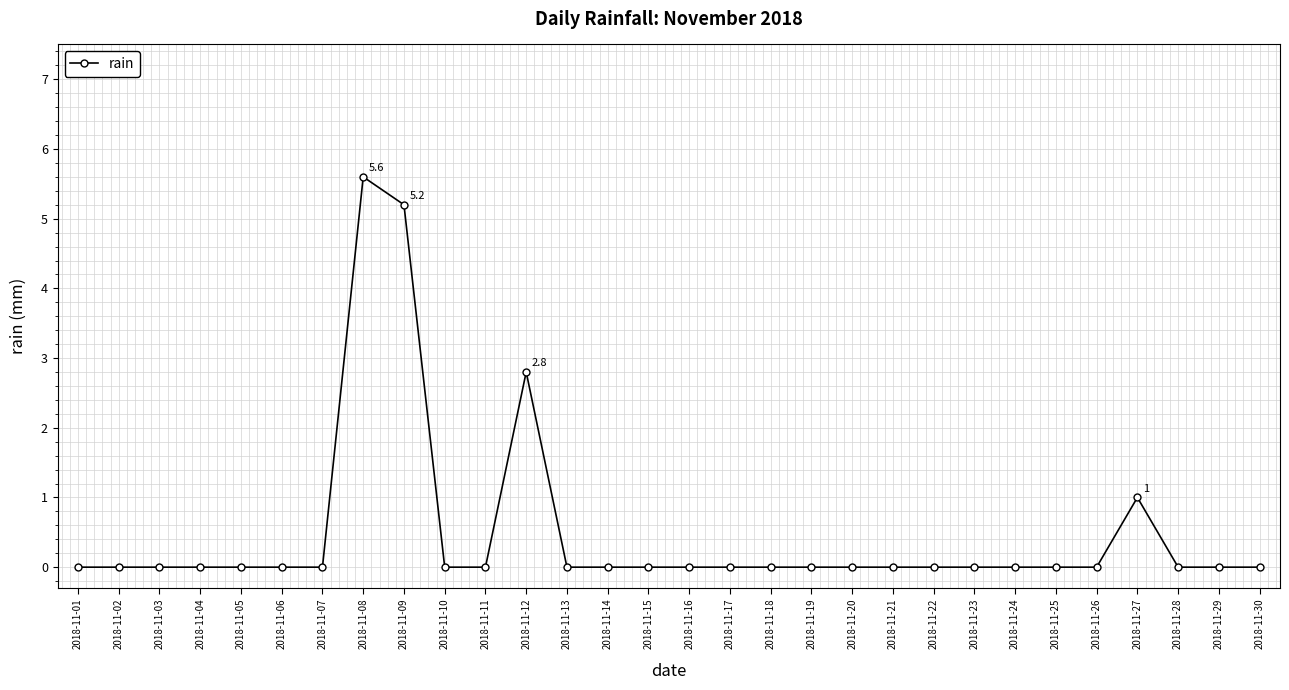

Which category has the highest value across all series?

2018-11-08